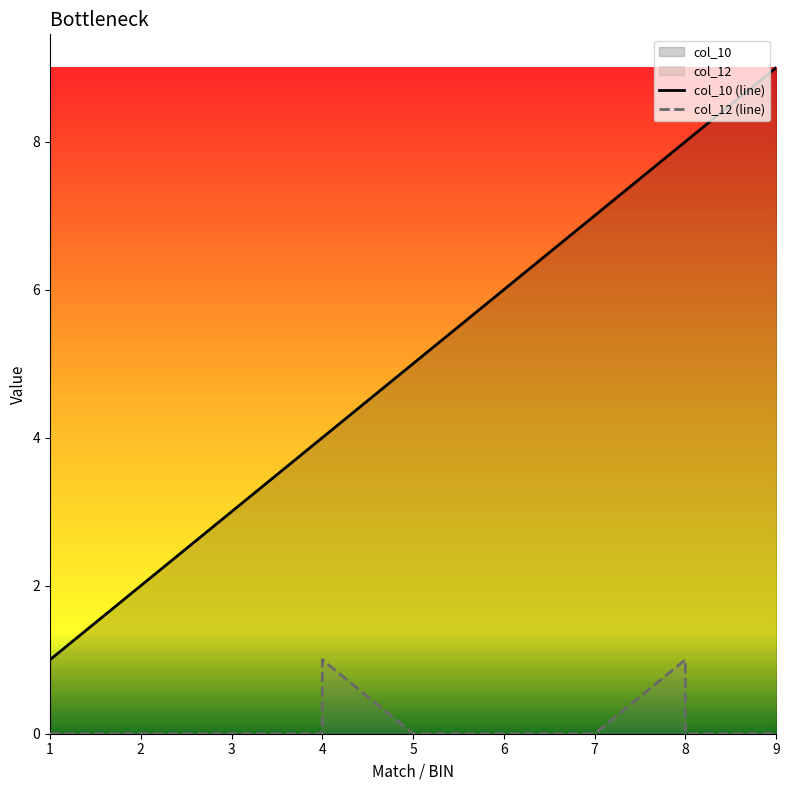

True or false: col_12 has more than 1 points higher than both neighbors.

True